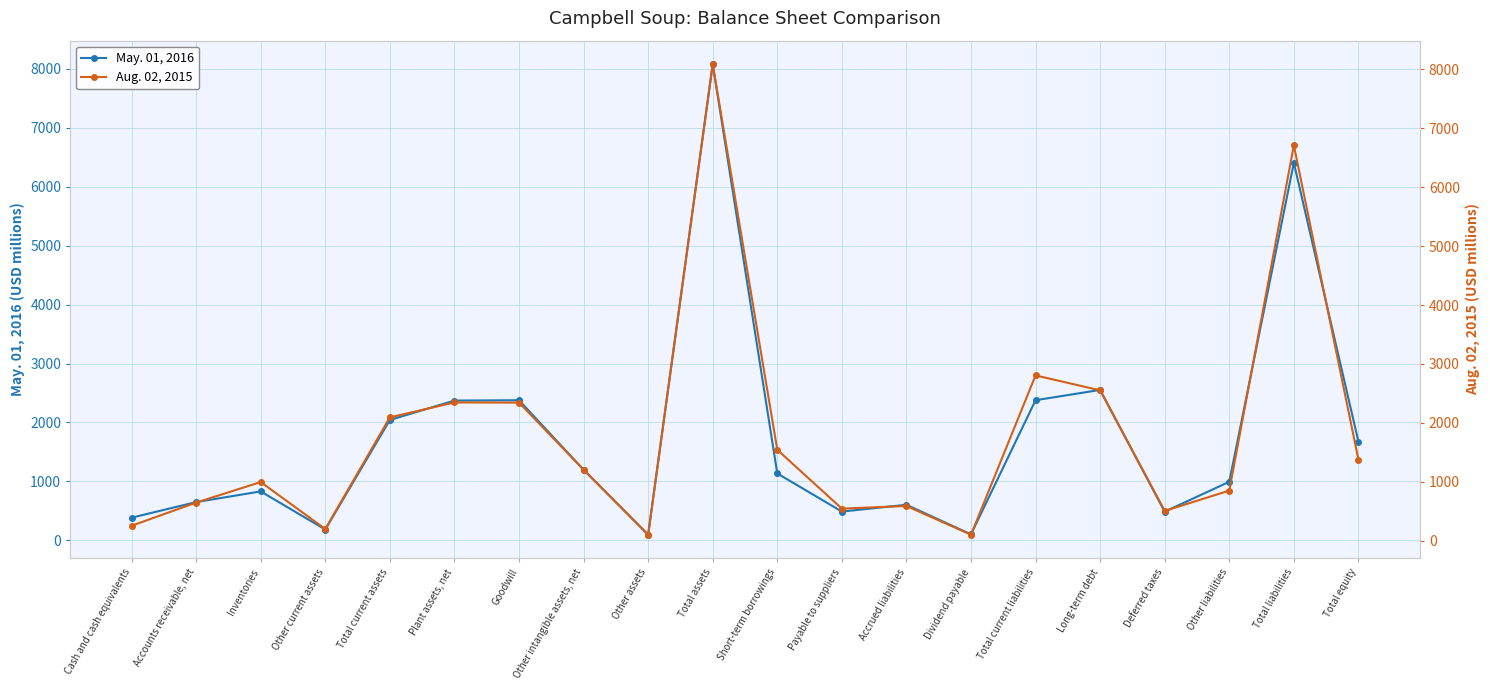

Reading right to left, list all the values displayed in this chart.

May. 01, 2016: 1674	6407	993	485	2552	2377	100	602	487	1134	8081	94	1197	2377	2371	2042	182	829	648	383
Aug. 02, 2015: 1377	6713	850	505	2552	2806	101	589	544	1543	8090	101	1205	2344	2347	2093	198	995	647	253